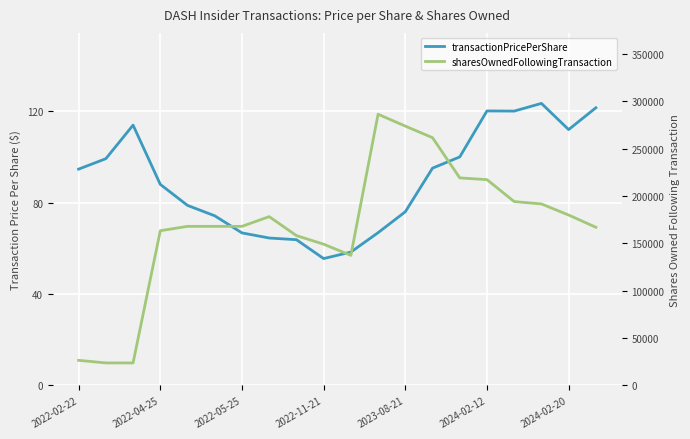

List the series in order of their overall mean, highest first.

sharesOwnedFollowingTransaction, transactionPricePerShare